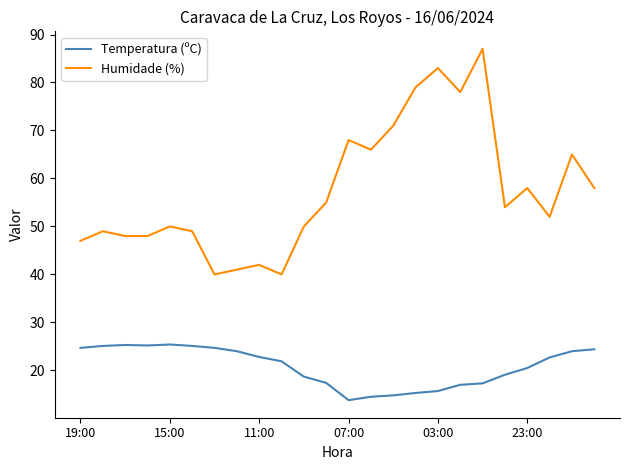

What is the lowest value of the Humidade (%) series?

40.0